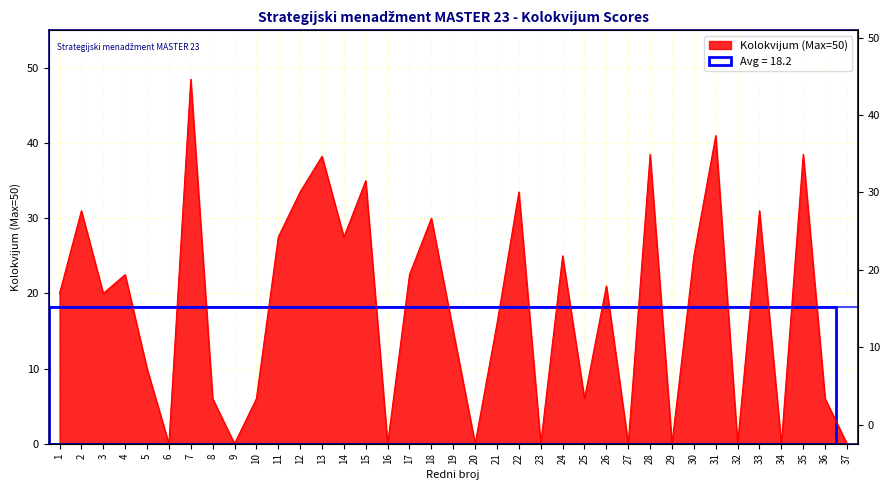

What is the change in value from 3 to 23?

-20.0